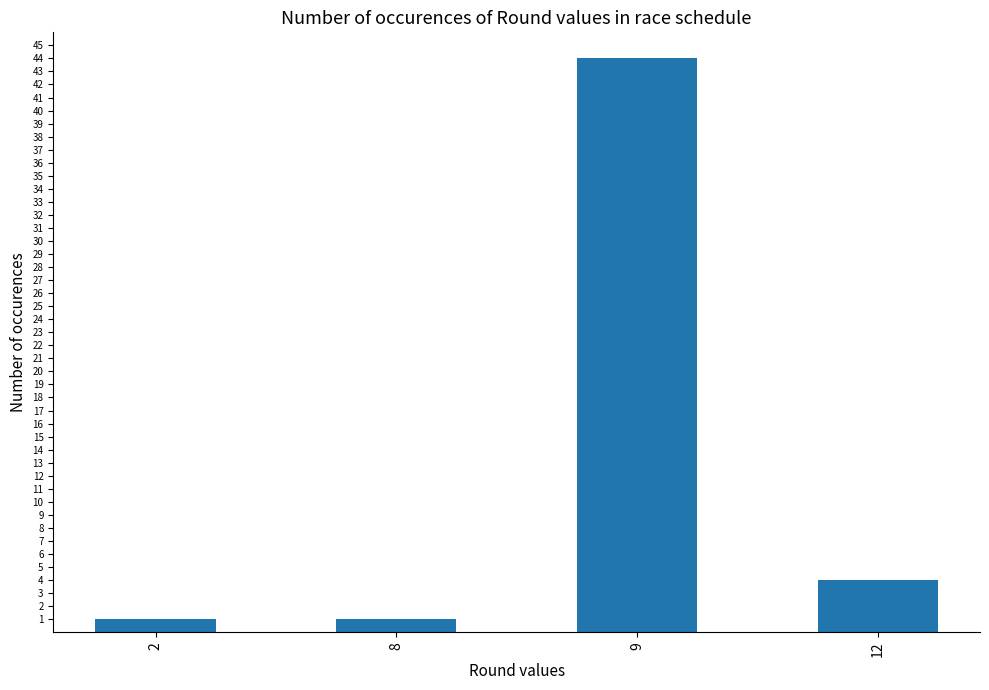

Reading left to right, list all the values displayed in this chart.

2=1	8=1	9=44	12=4